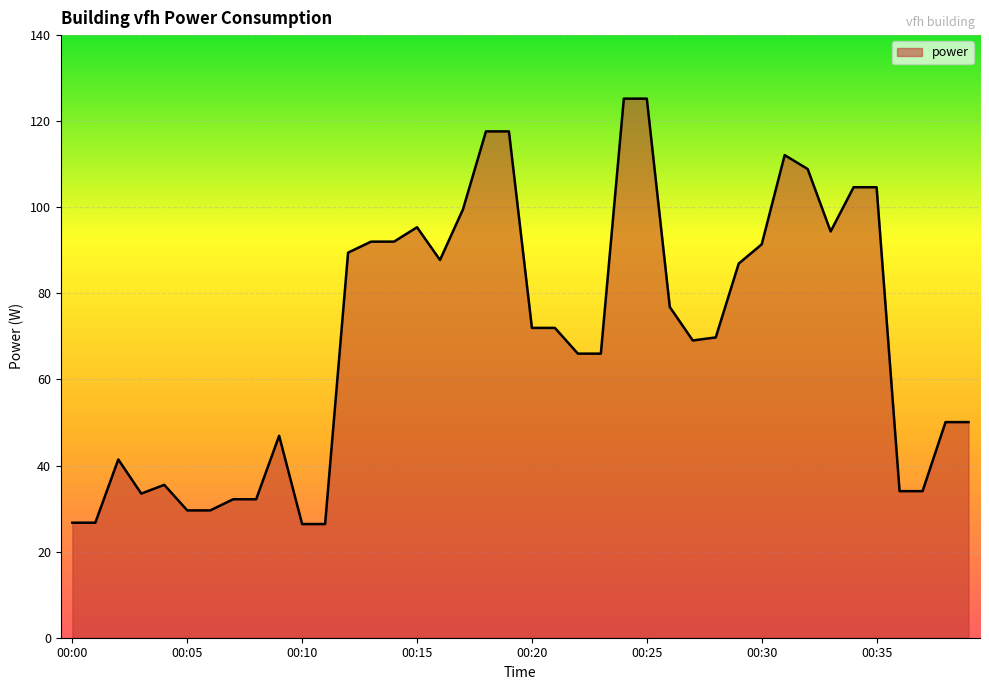

What is the difference between the maximum and minimum values?

98.8